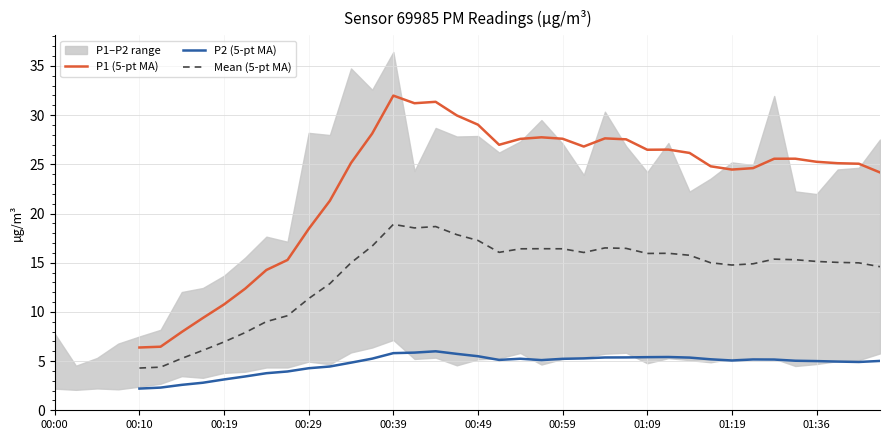

How many interior local valleys does the P1 (5-pt MA) series have?

5